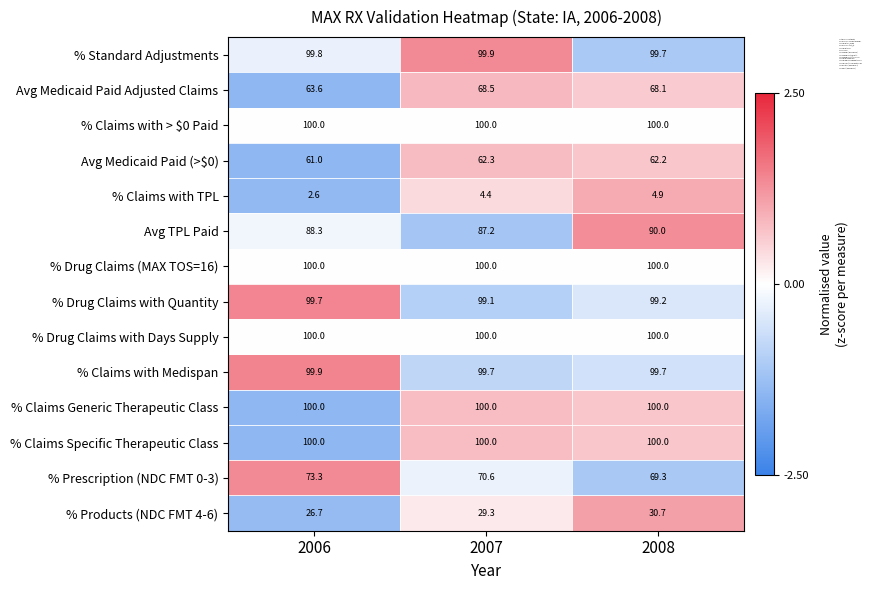

How many categories are shown in the chart?

3